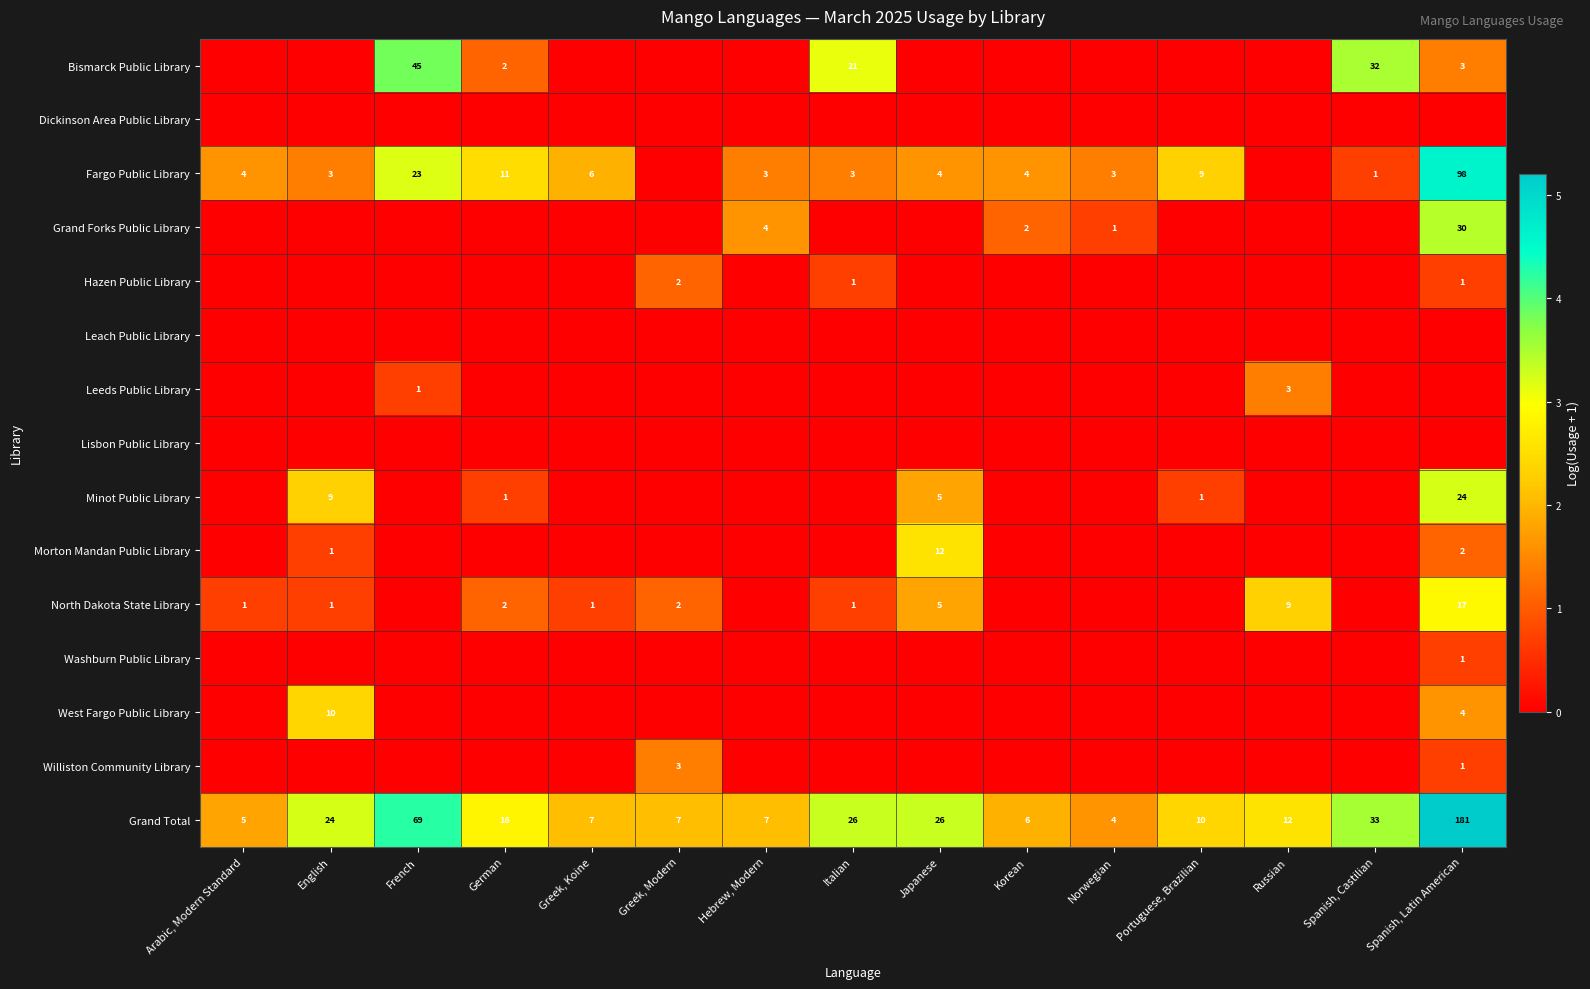

Is it true that Bismarck Public Library equals 32 at Spanish, Castilian?

True